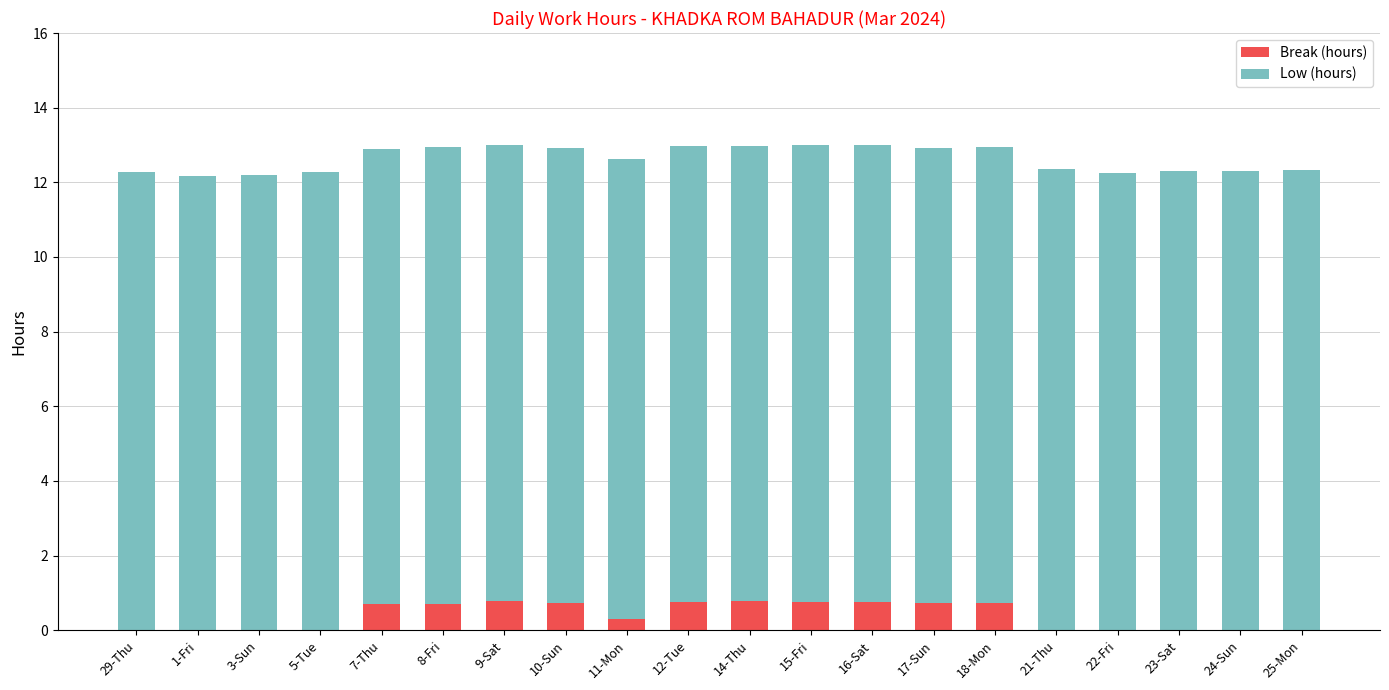

What is the maximum value for Break (hours)?

0.8